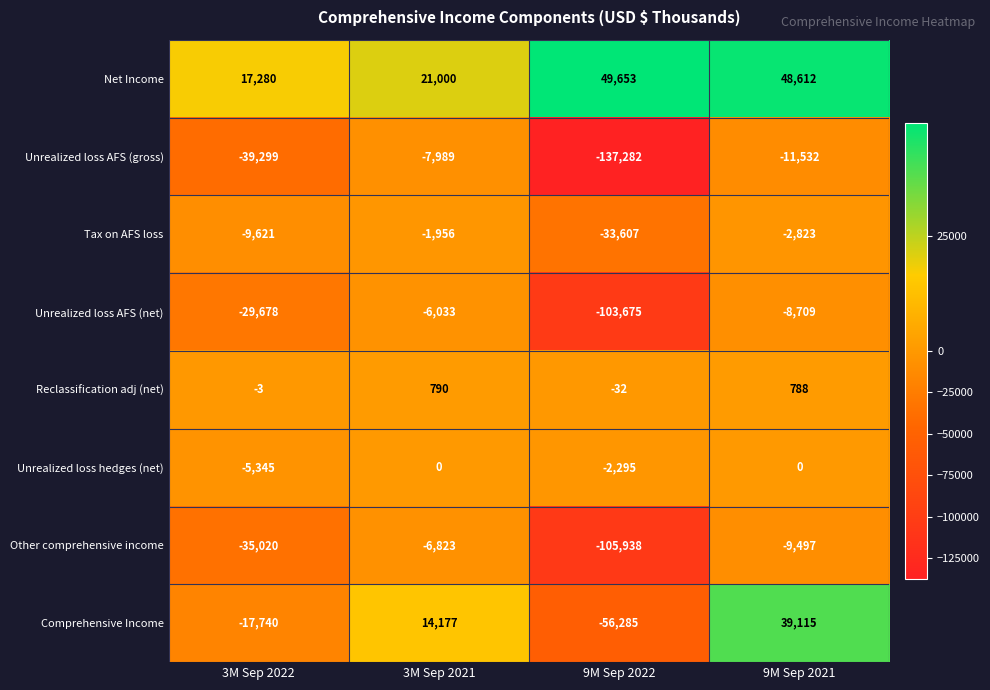

What value does the Other comprehensive income series have at 9M Sep 2022?

-105938